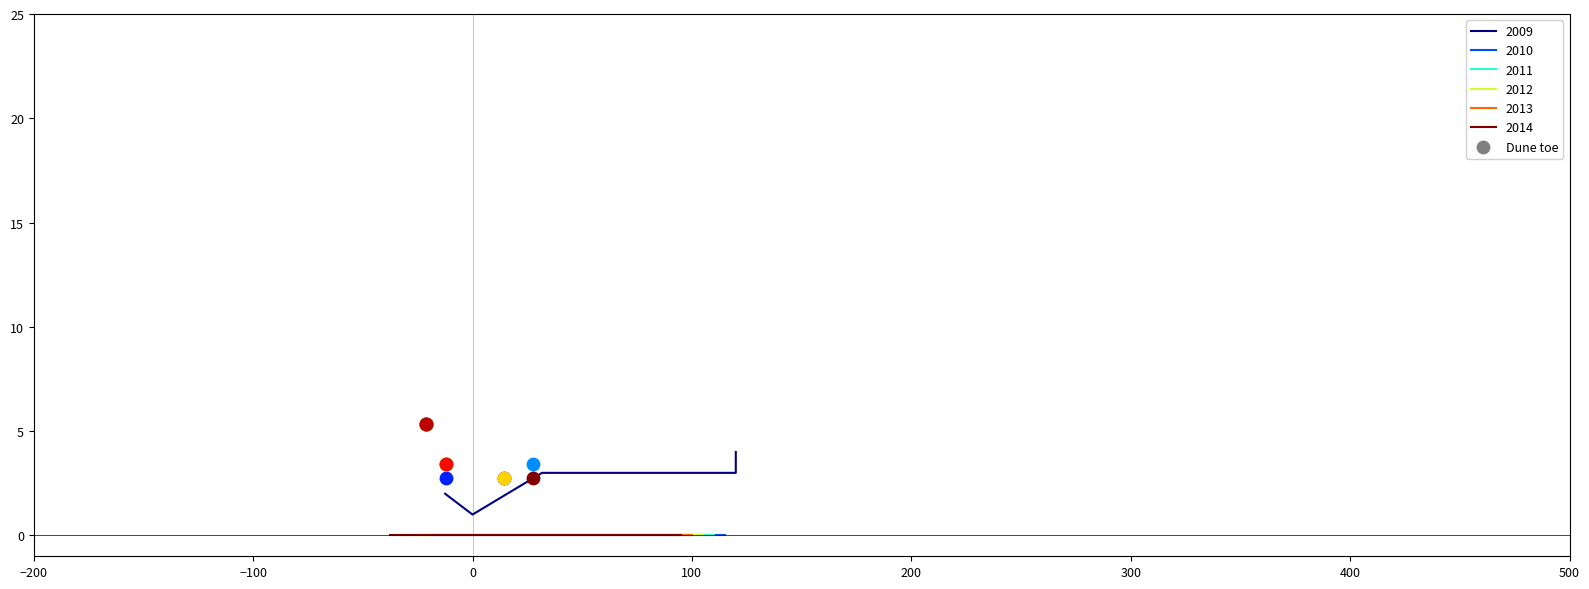

What is the total value across all series at 0?

1